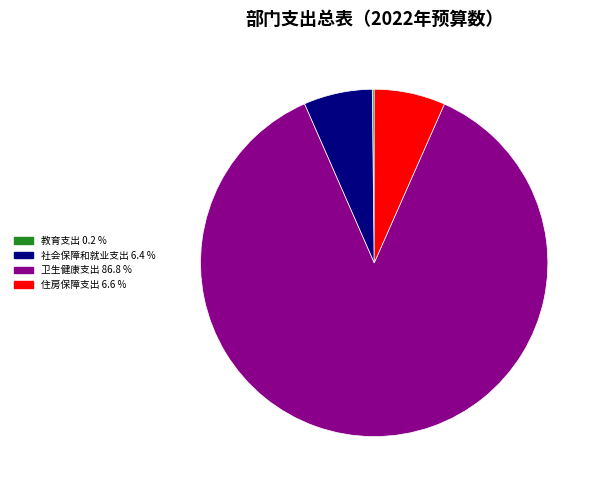

Is the sum of 住房保障支出 and 卫生健康支出 greater than half?

Yes